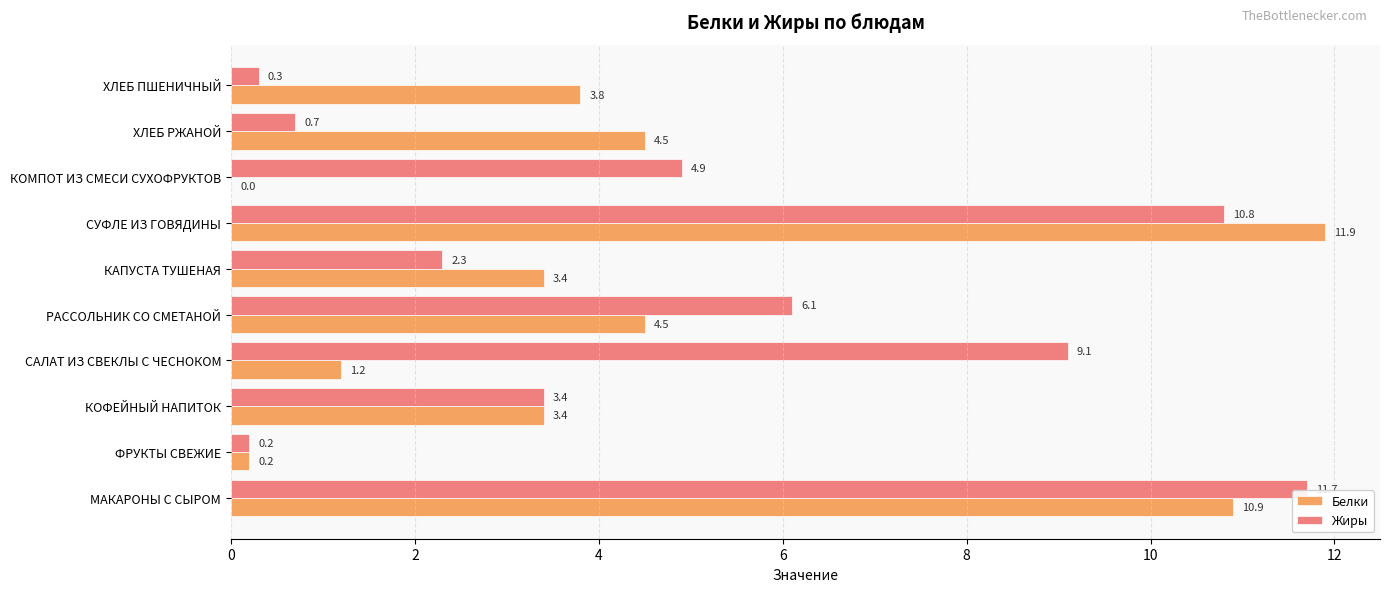

How many positive values does the Белки series have?

9